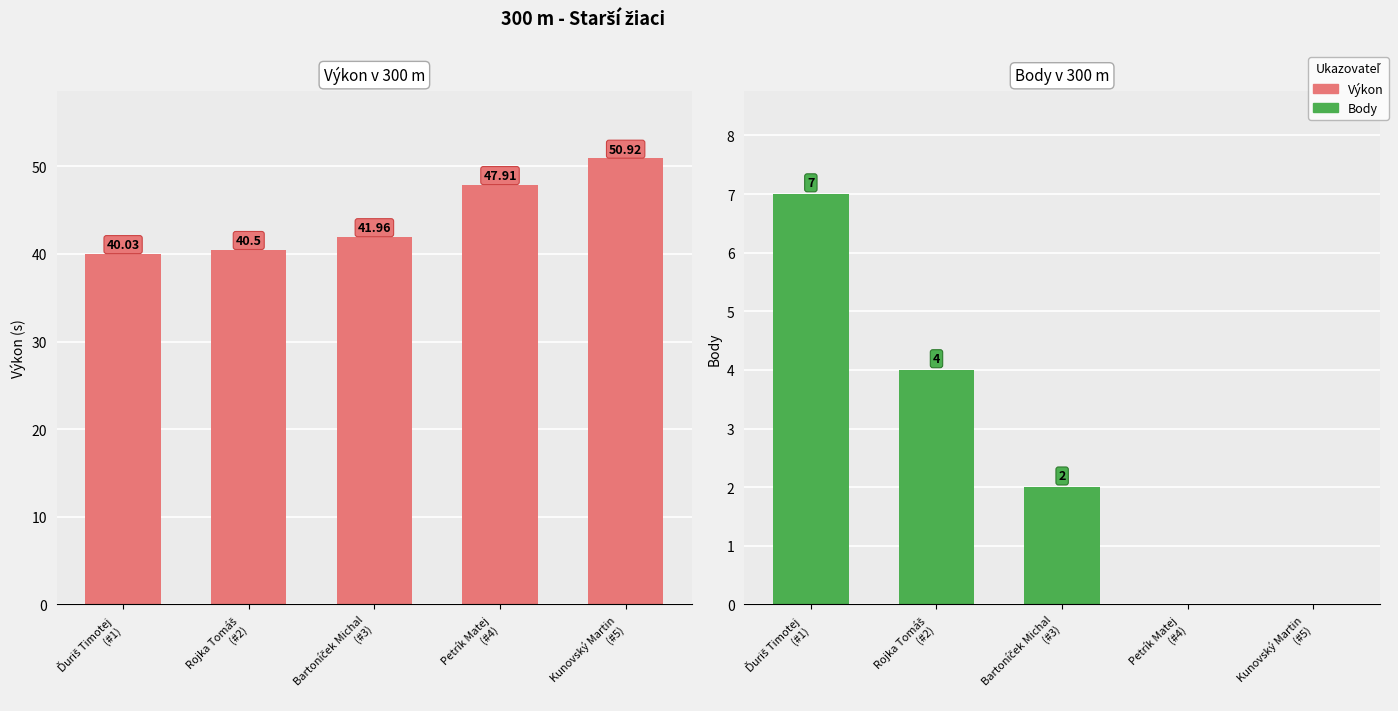

Is the value of Body at Ďuriš Timotej
(#1) greater than the value of Výkon at Ďuriš Timotej
(#1)?

No